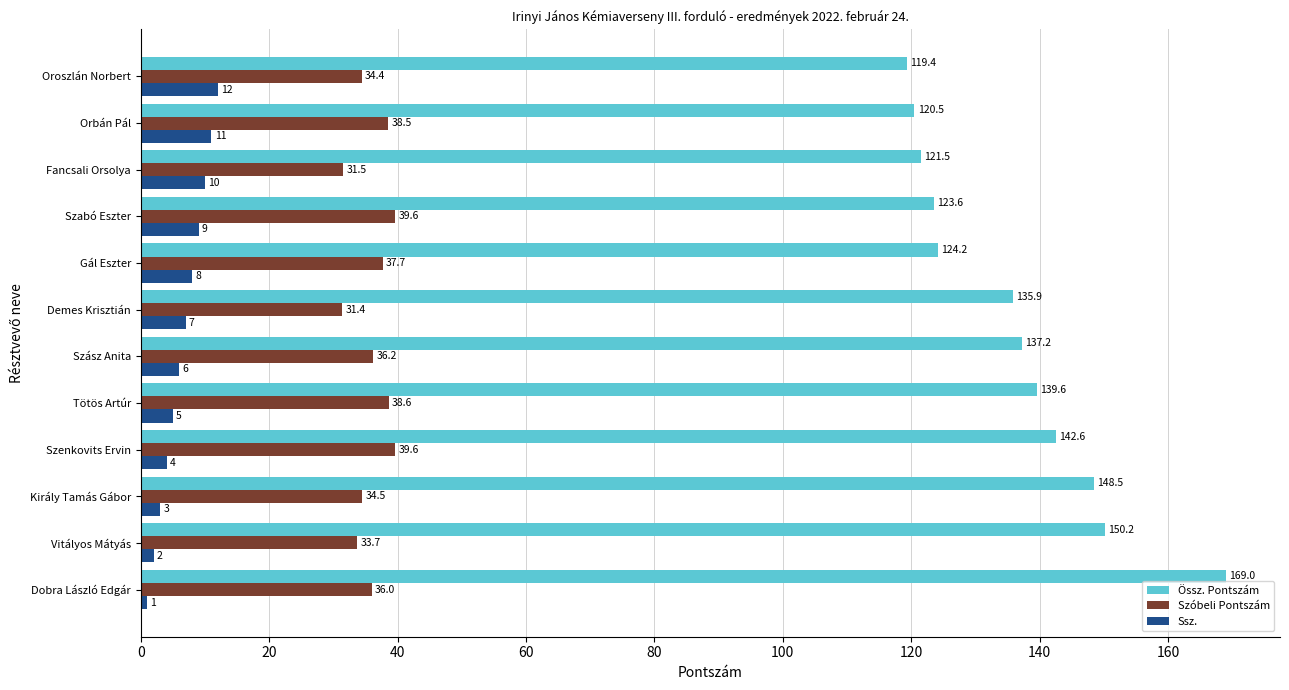

What is the difference between the highest and lowest values at Gál Eszter?

116.2